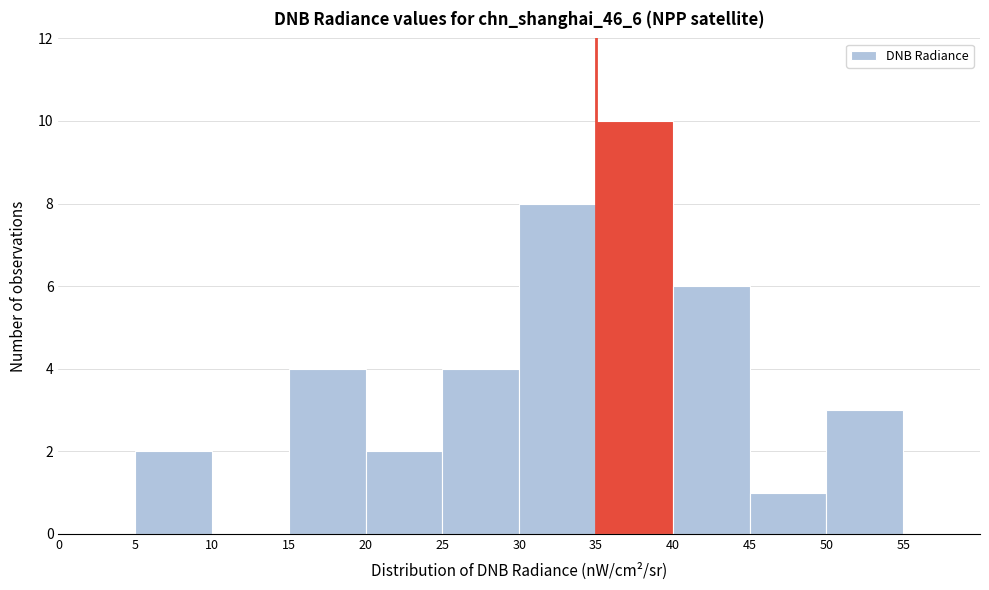

Reading left to right, transcribe this chart: for each bar, give the range it covers on the x-axis and its height. The values are not printed on the chart, so give them approximately, as read against the axis.

0 to 5: 0
5 to 10: 2
10 to 15: 0
15 to 20: 4
20 to 25: 2
25 to 30: 4
30 to 35: 8
35 to 40: 10
40 to 45: 6
45 to 50: 1
50 to 55: 3
55 to 60: 0